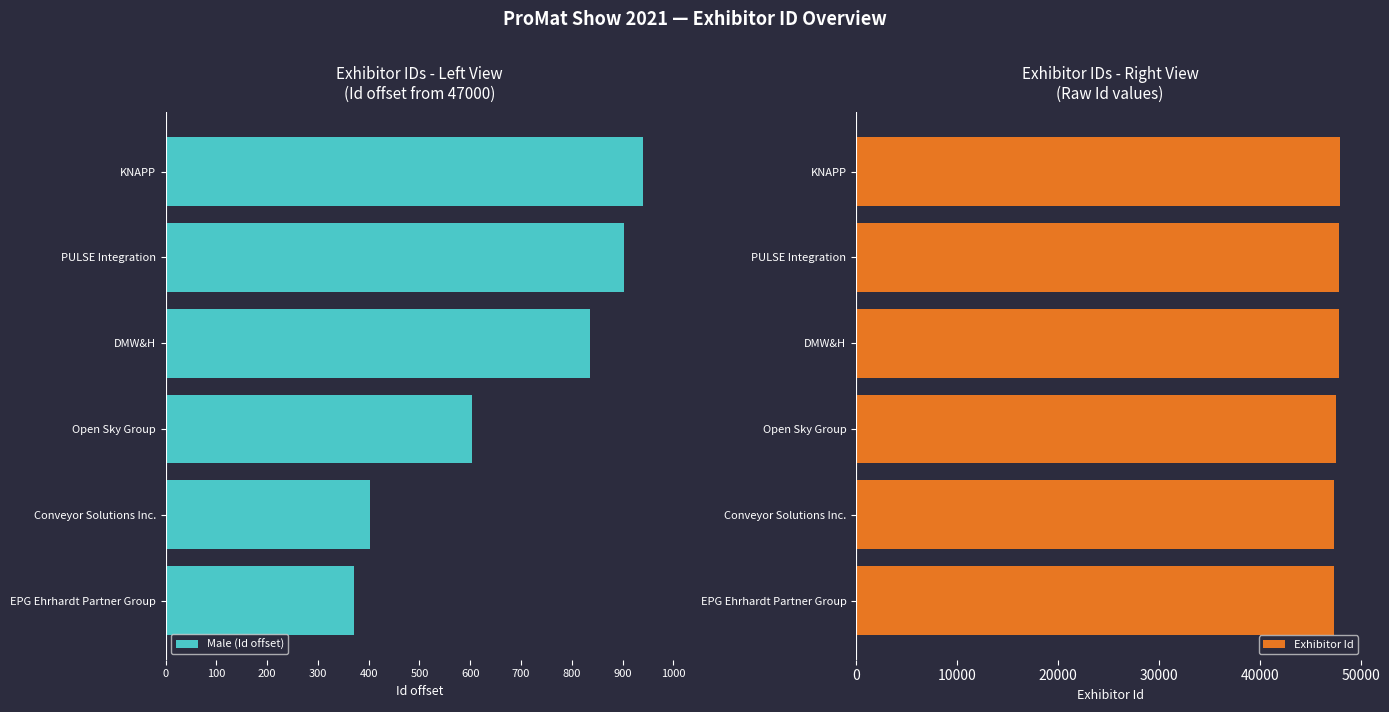

What is the sum of the Exhibitor Id values at DMW&H and EPG Ehrhardt Partner Group?

95206